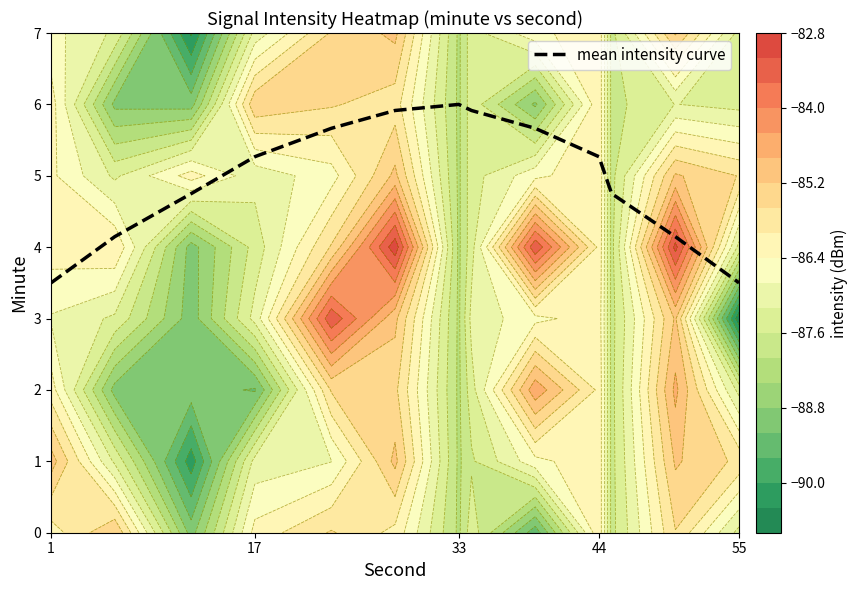

What is the difference between the maximum and minimum values?

2.5